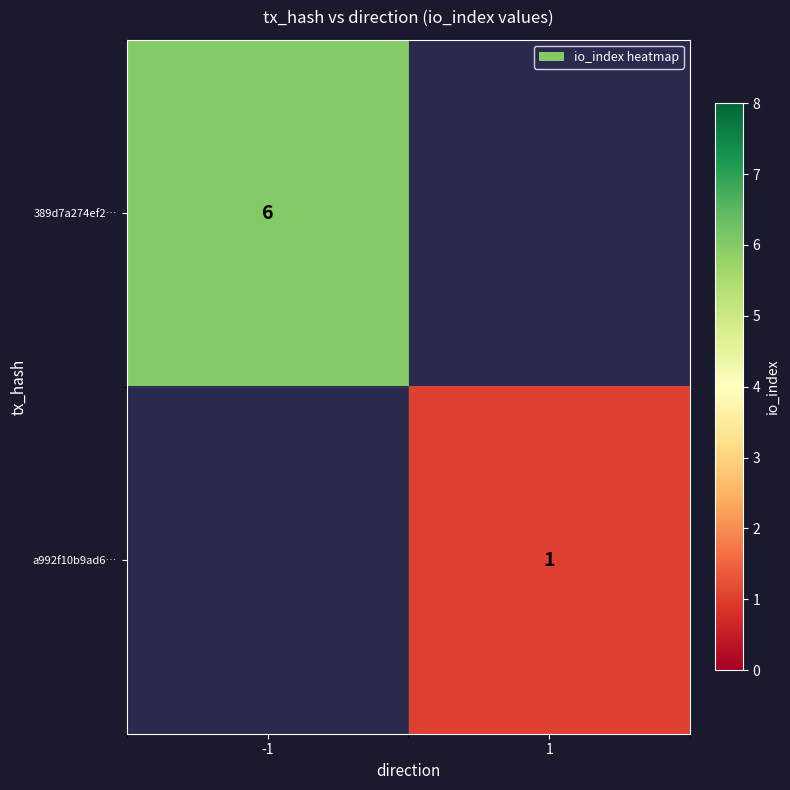

Is the value of a992f10b9ad6… at 1 greater than the value of 389d7a274ef2… at -1?

No